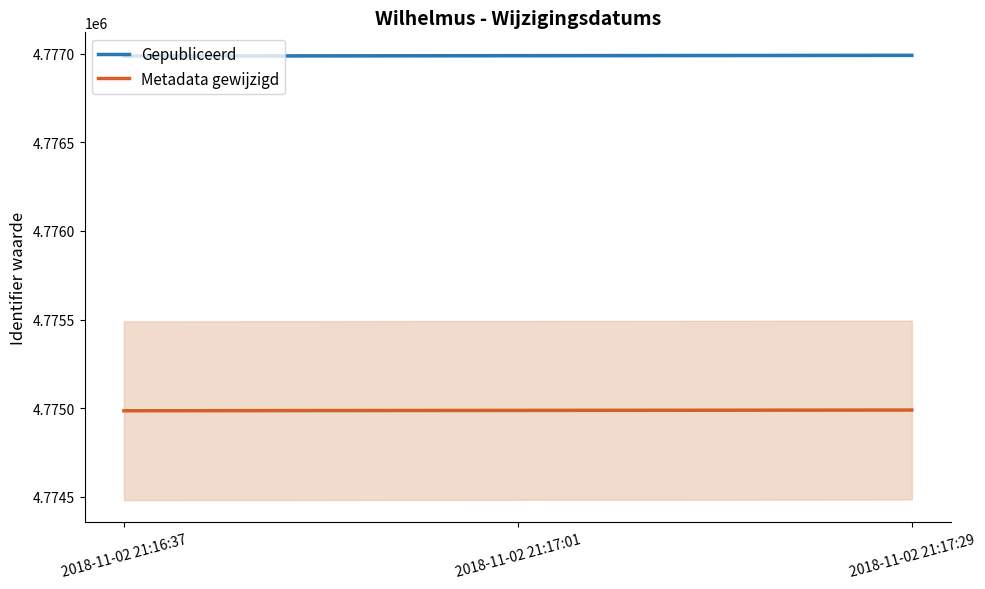

At which label does Gepubliceerd reach its peak?

2018-11-02 21:17:29